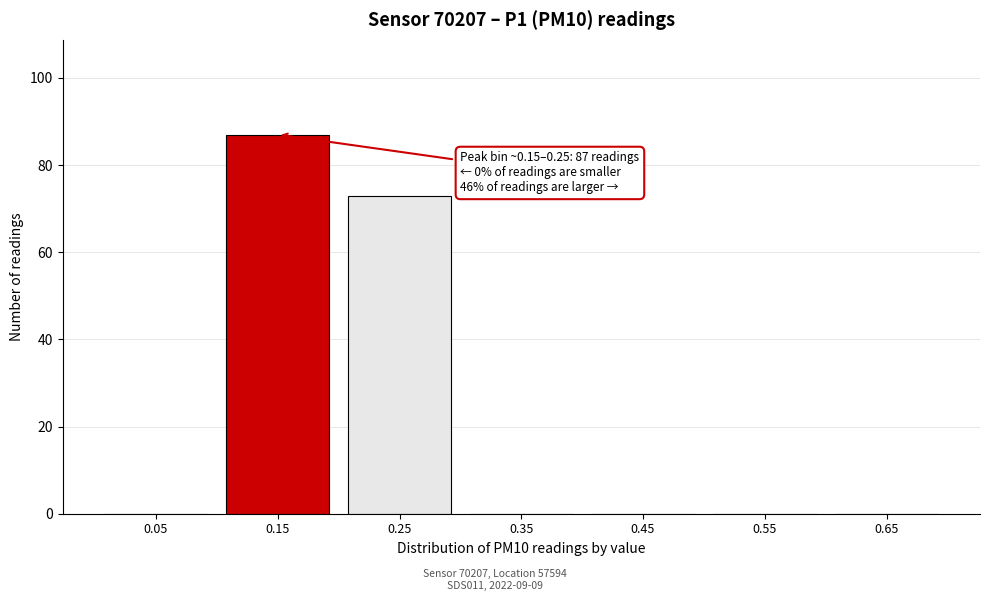

Reading left to right, transcribe all the data shown in this chart.

0.05=0	0.15=87	0.25=73	0.35=0	0.45=0	0.55=0	0.65=0